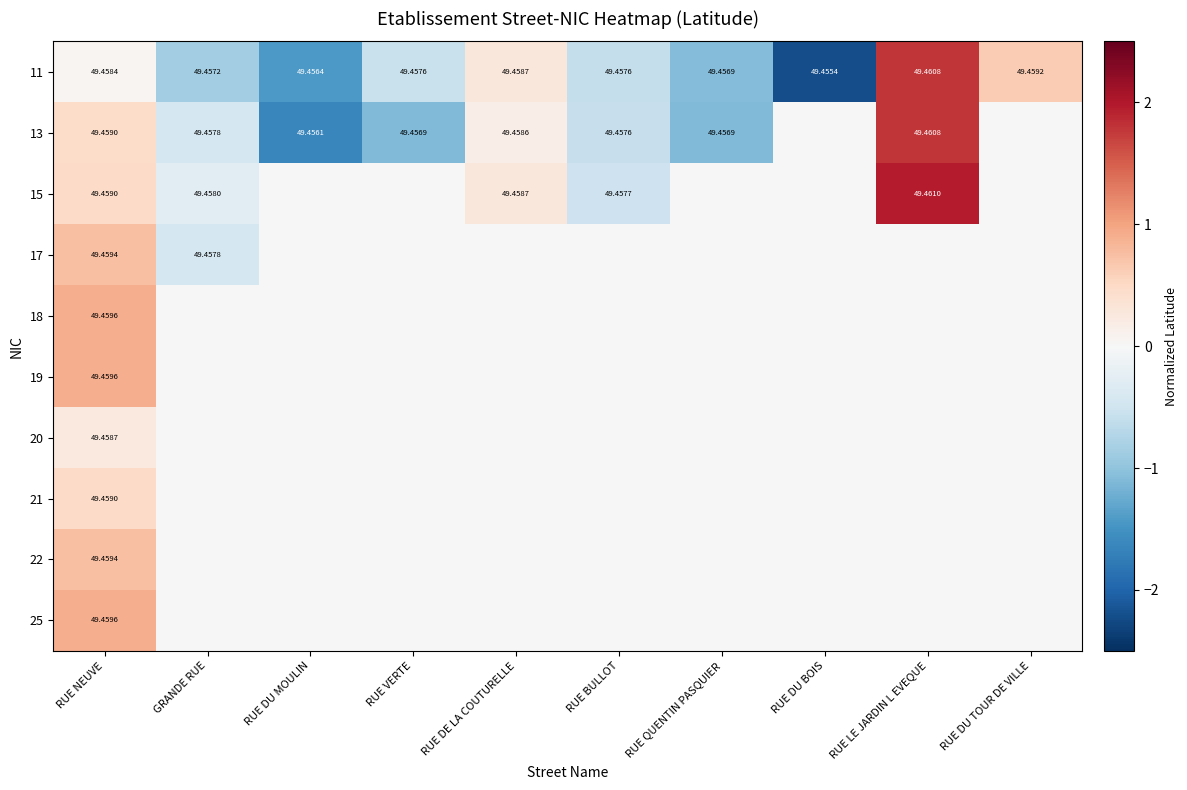

At which label does 11 reach its minimum?

RUE DU BOIS